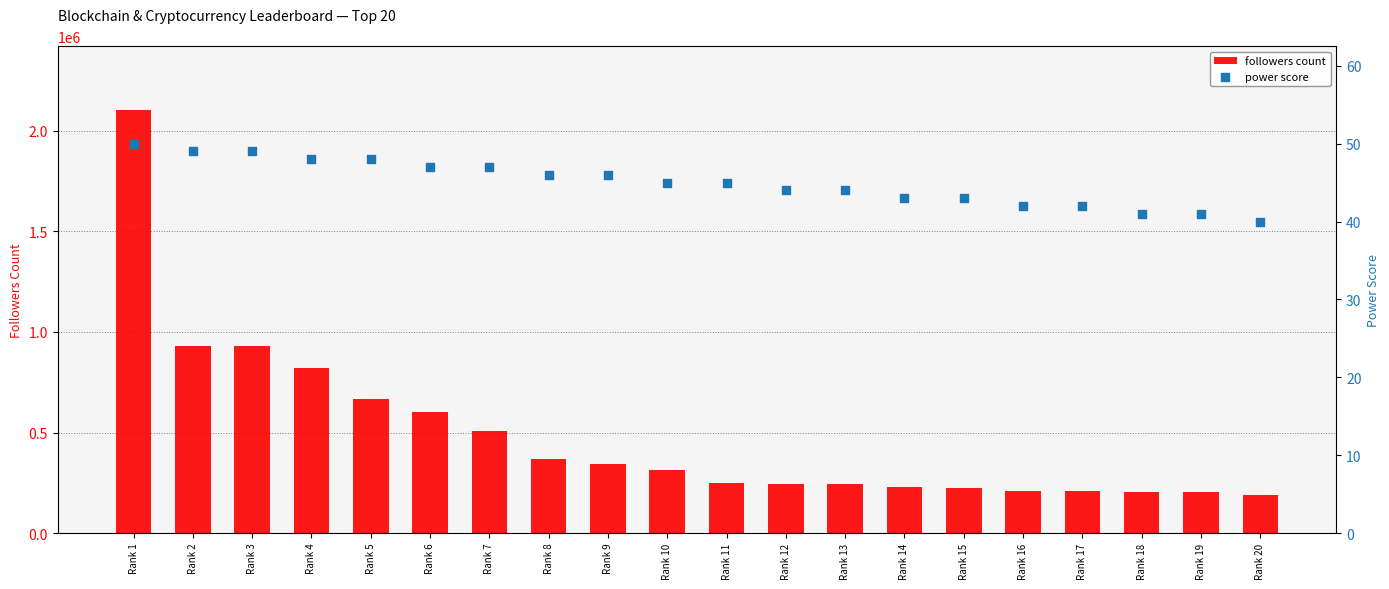

At how many categories does at least one series exceed 2097081?

1